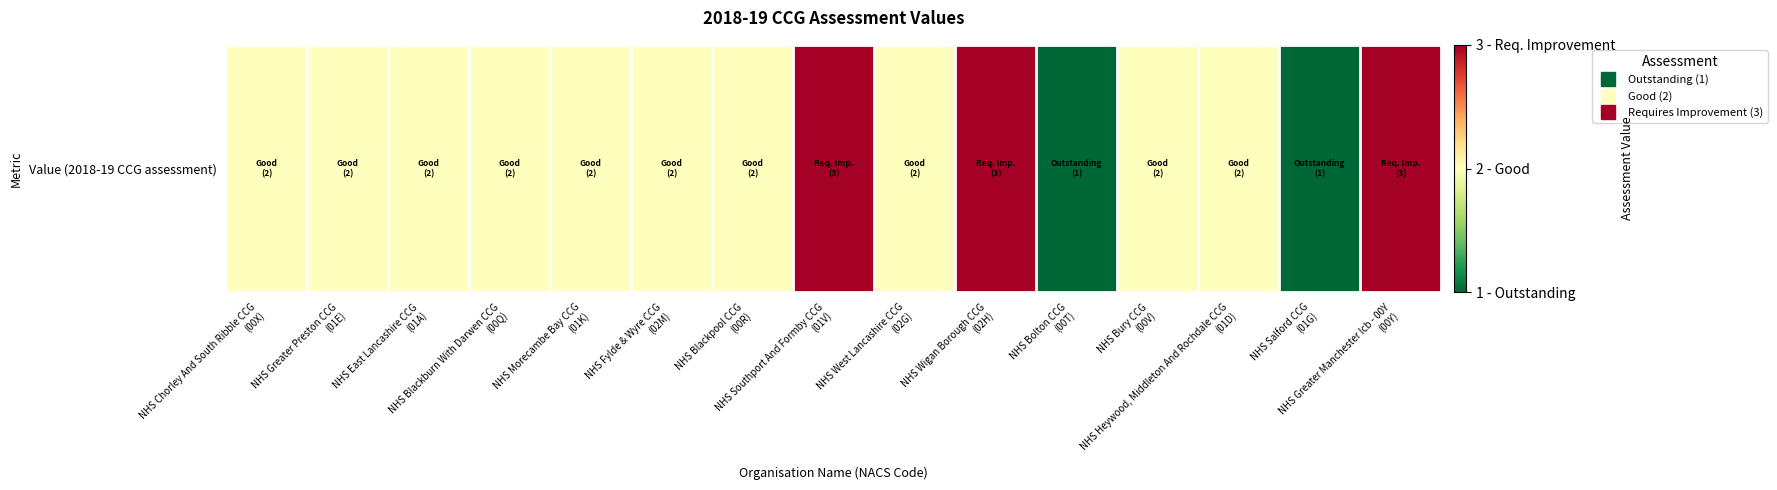

What is the sum of all values?

31